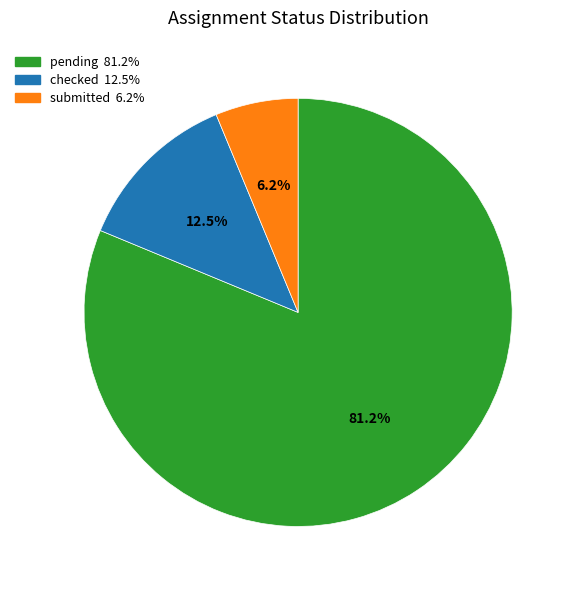

Which has a higher value, submitted or checked?

checked